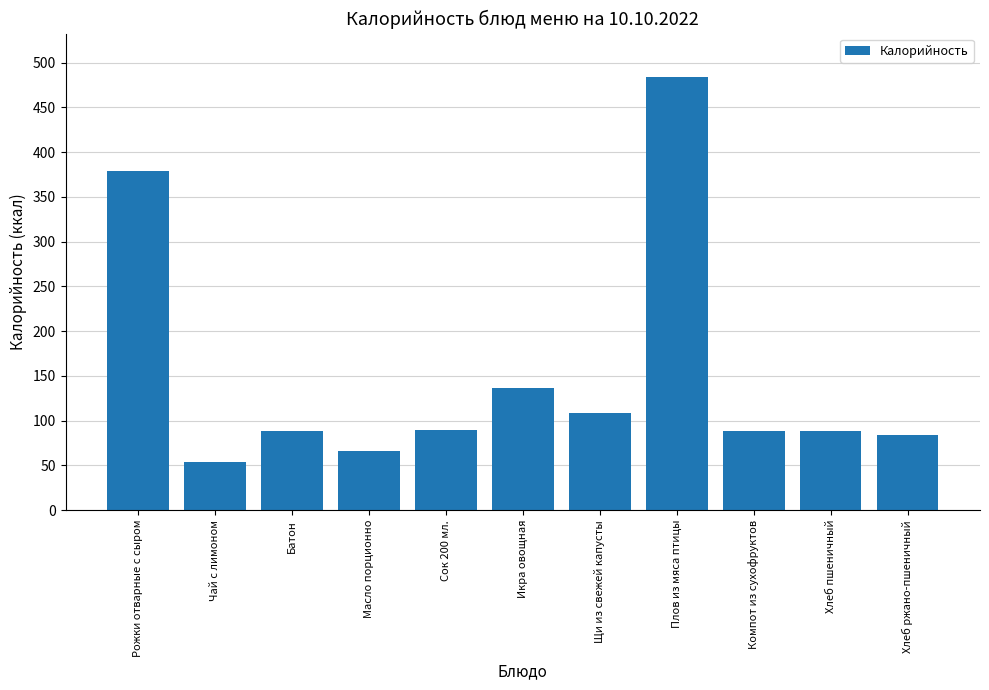

What is the sum of all values?

1667.2